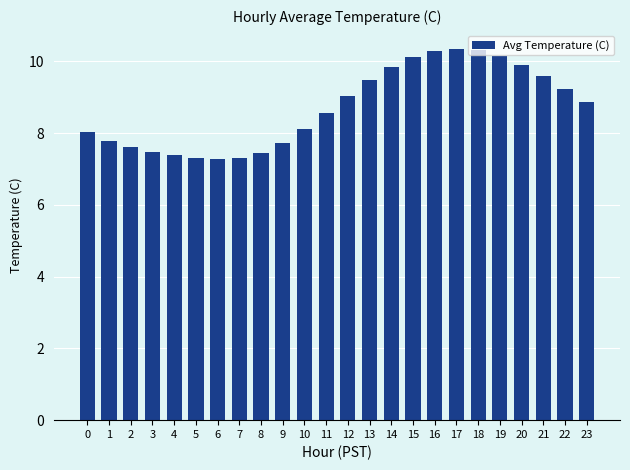

What is the minimum value shown in the chart?

7.3